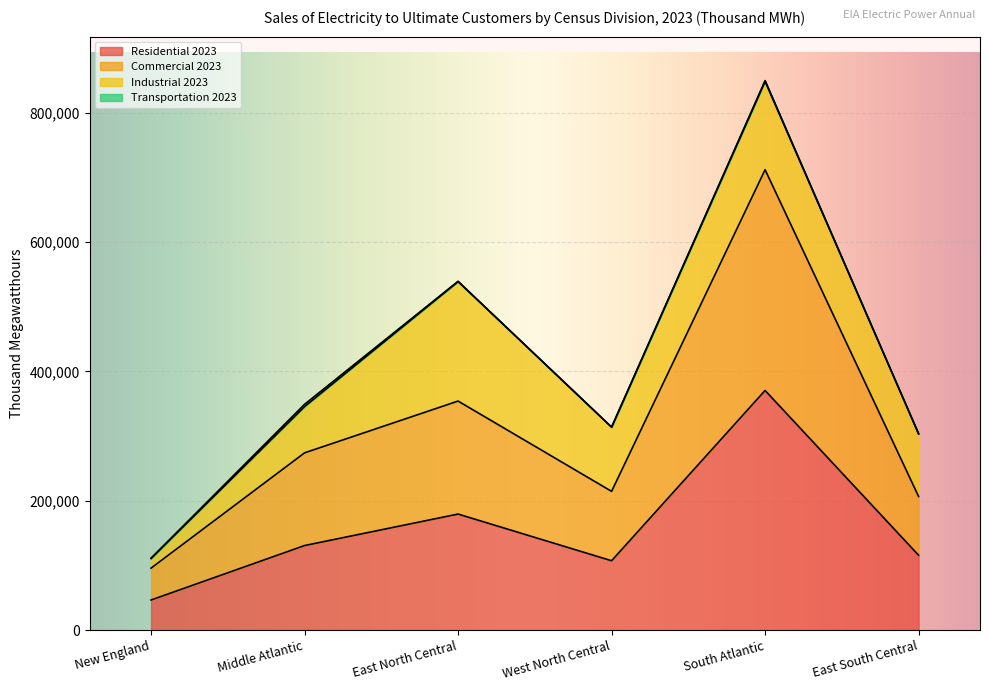

Which category has the highest value in the Residential 2023 series?

South Atlantic